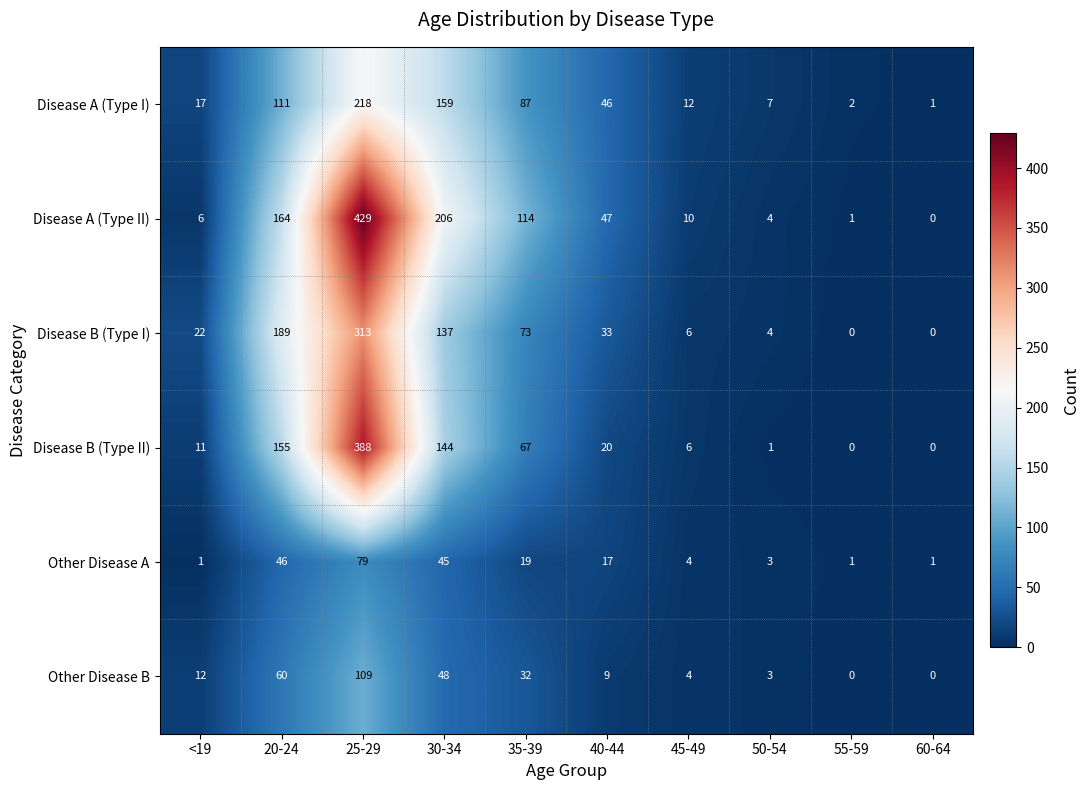

Which series changed the most between <19 and 50-54?

Disease B (Type I)